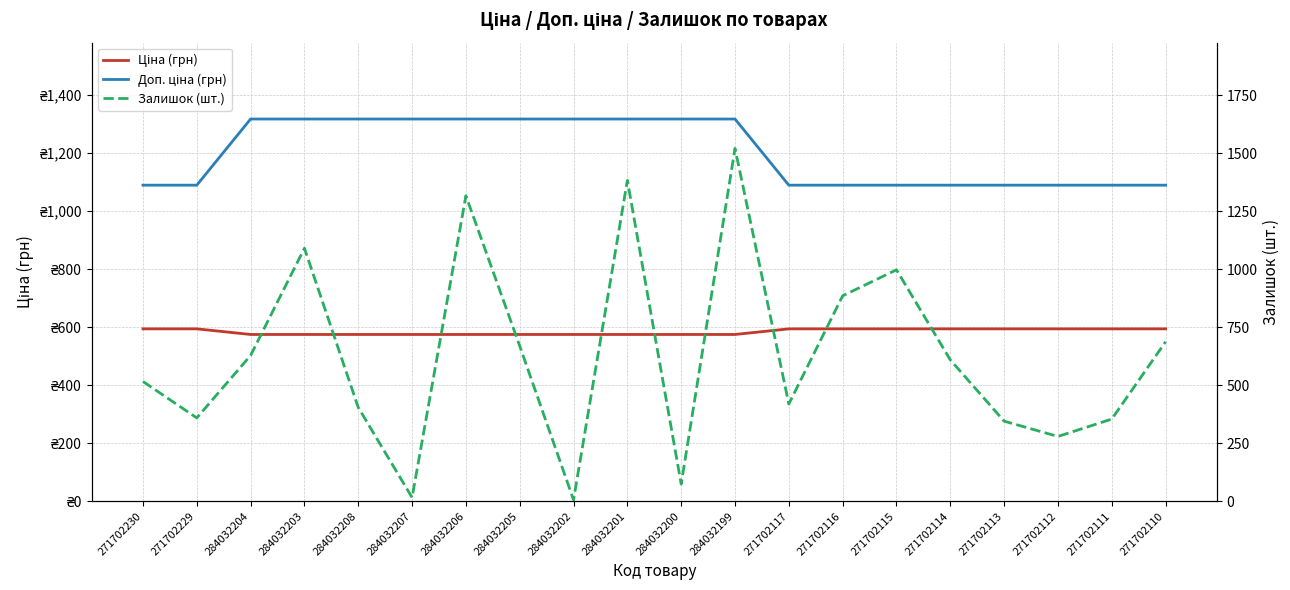

Rank the series at 271702112 from highest to lowest value.

Доп. ціна (грн), Ціна (грн), Залишок (шт.)